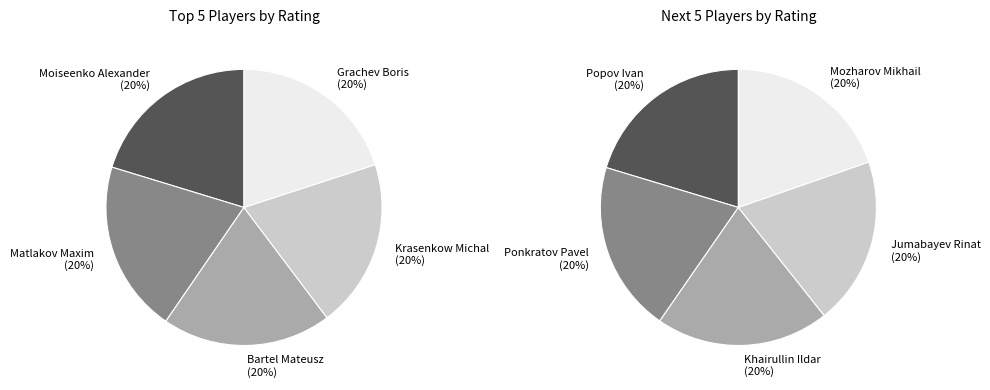

The Khairullin Ildar slice represents 2% of the pie. True or false?

False